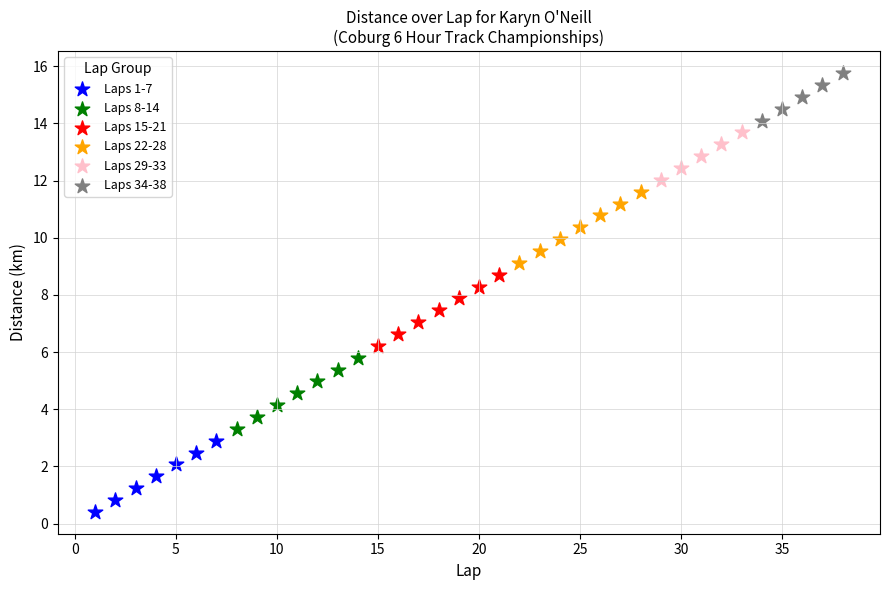

Which series contains the lowest Y value?

Laps 1-7